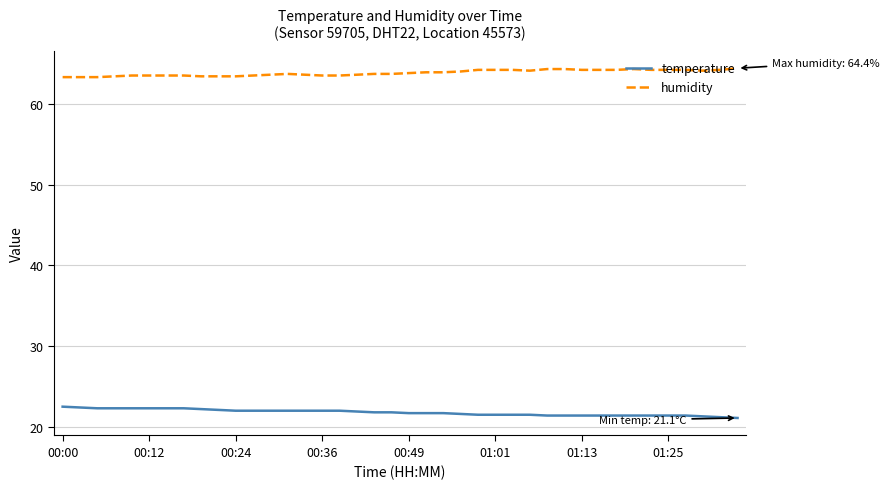

What is the difference between the maximum and minimum values in the temperature series?

1.4